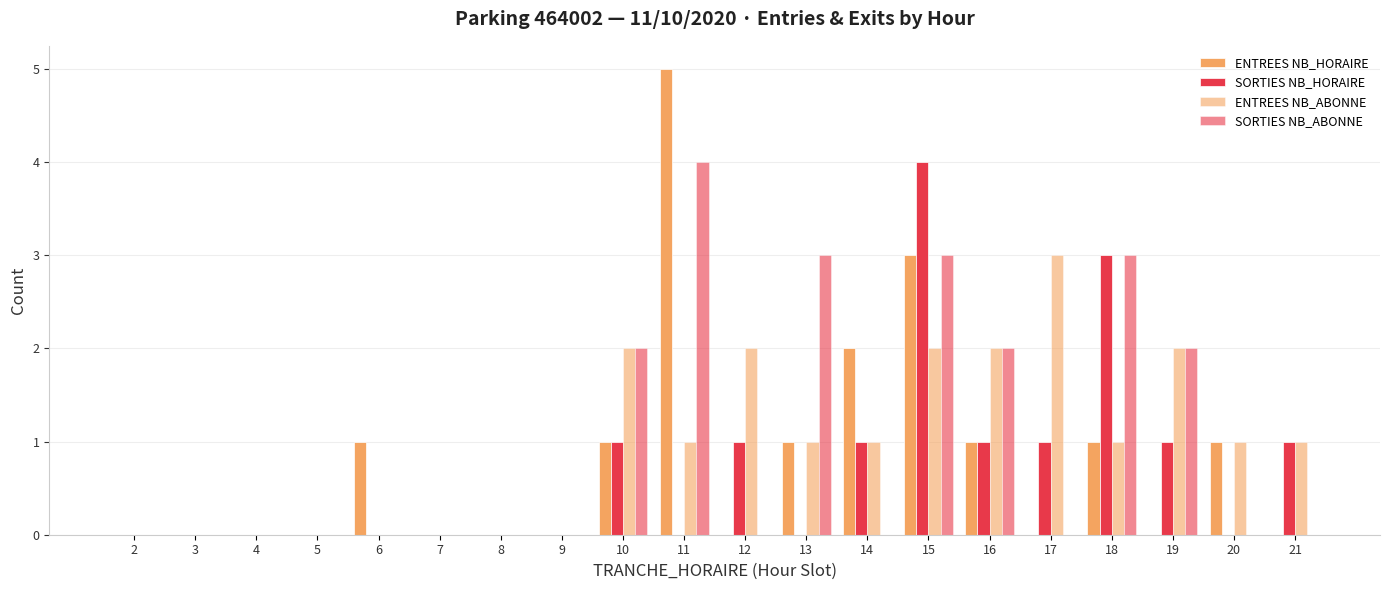

True or false: ENTREES NB_HORAIRE has a value of 3 at 19.

False